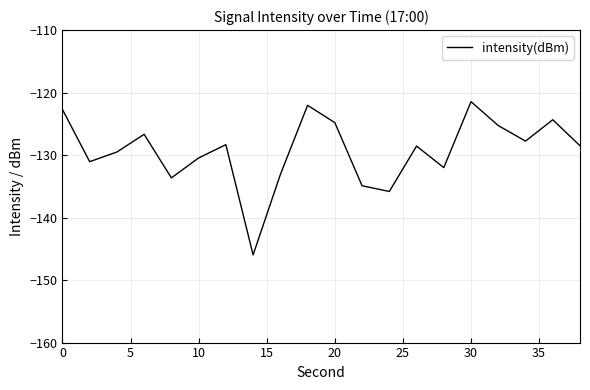

What is the smallest value displayed?

-146.0